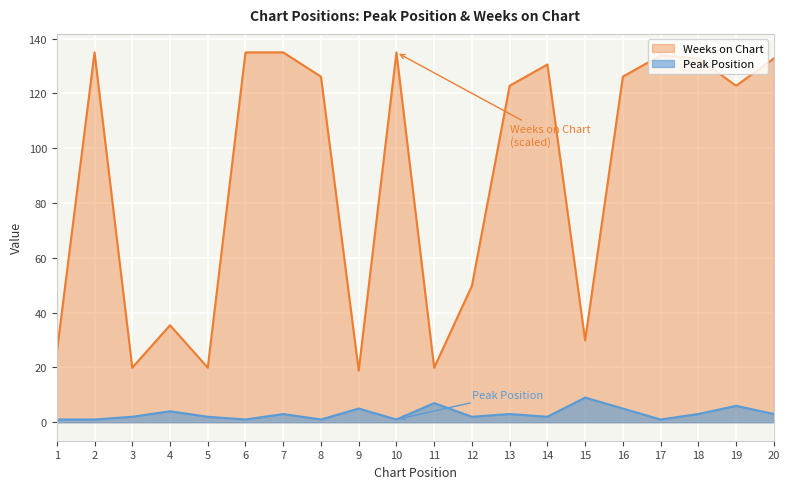

In Peak Position, how many points are higher than both neighbors (excluding endpoints)?

7